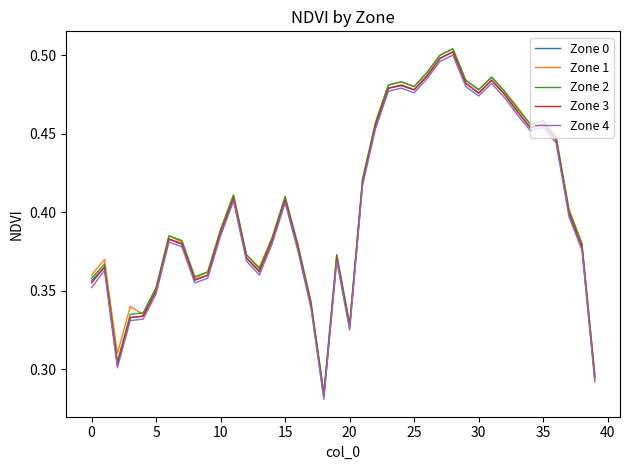

Which series has the widest spread of values?

Zone 1